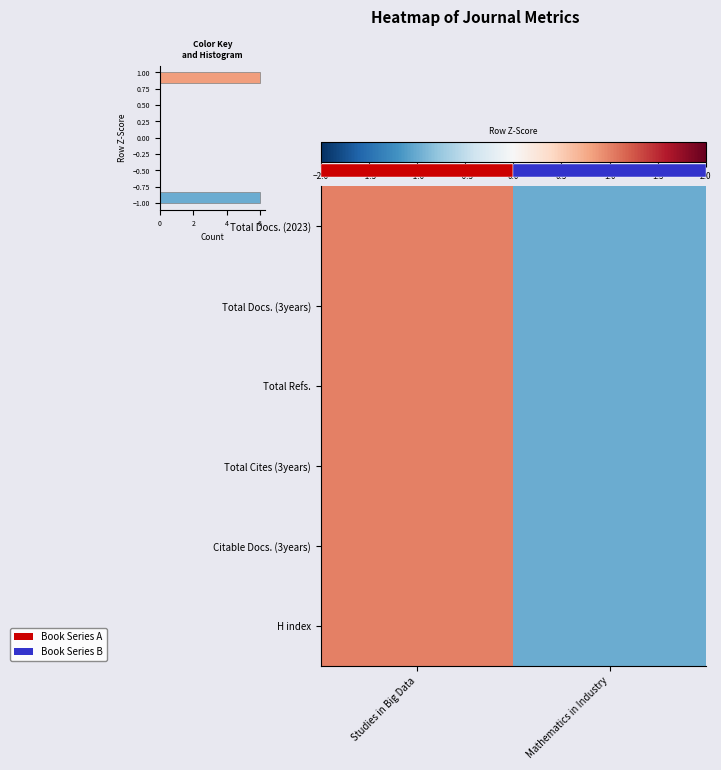

Reading left to right, what are all the values shown in this chart?

Total Docs. (2023): Studies in Big Data=1	Mathematics in Industry=-1
Total Docs. (3years): Studies in Big Data=1	Mathematics in Industry=-1
Total Refs.: Studies in Big Data=1	Mathematics in Industry=-1
Total Cites (3years): Studies in Big Data=1	Mathematics in Industry=-1
Citable Docs. (3years): Studies in Big Data=1	Mathematics in Industry=-1
H index: Studies in Big Data=1	Mathematics in Industry=-1